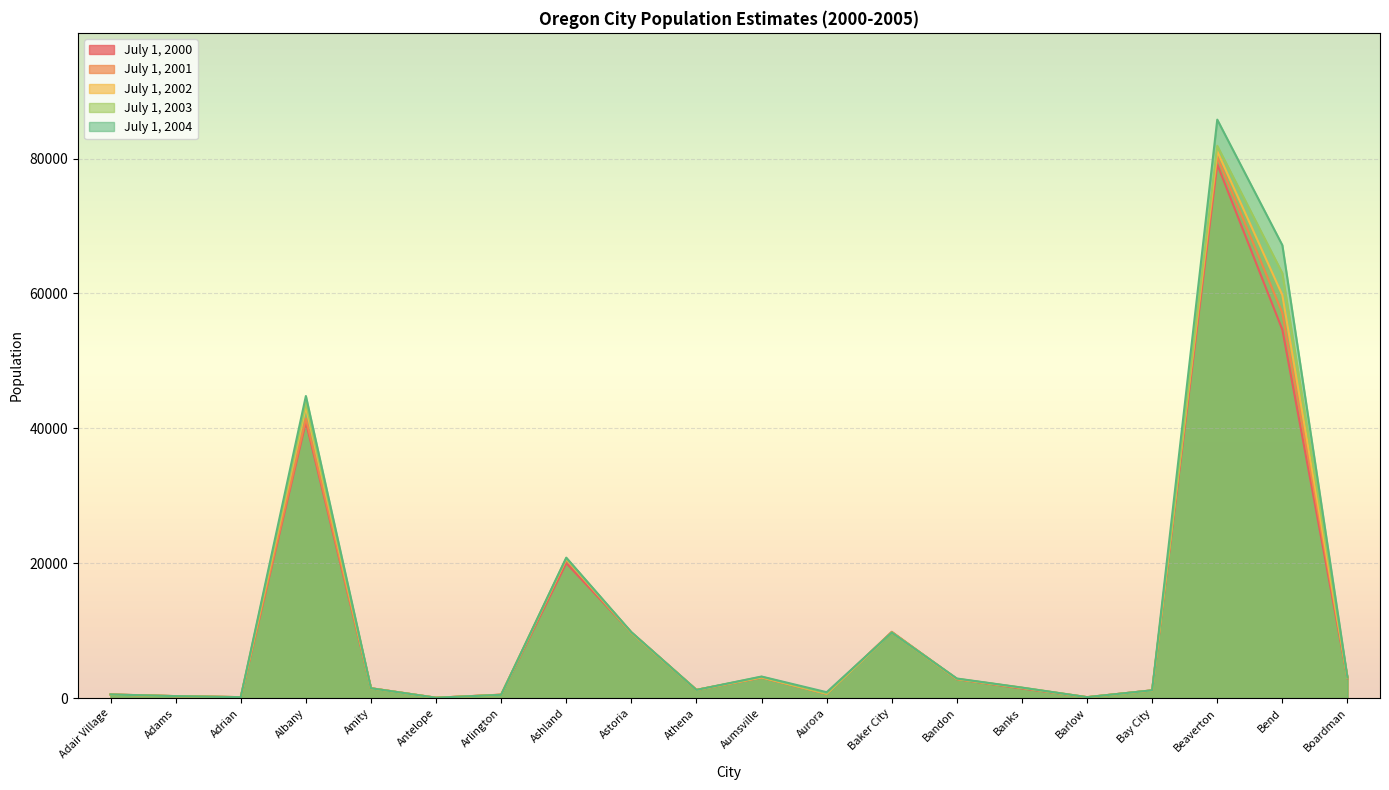

Does the chart display data point markers on the line(s)?

No